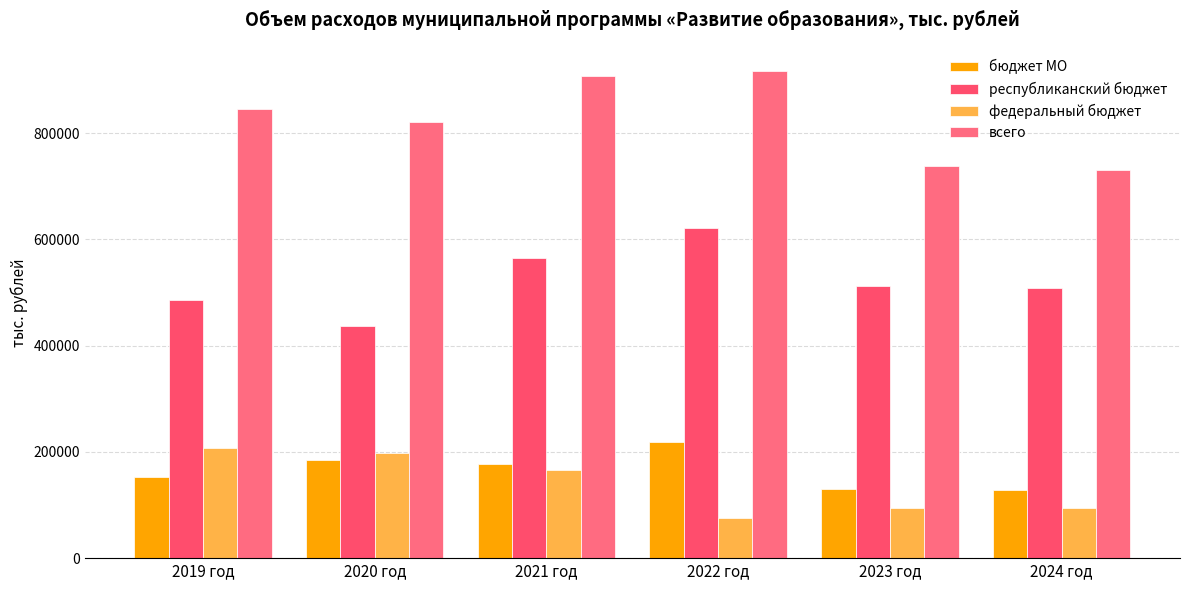

What are all the series names shown in the legend?

бюджет МО, республиканский бюджет, федеральный бюджет, всего